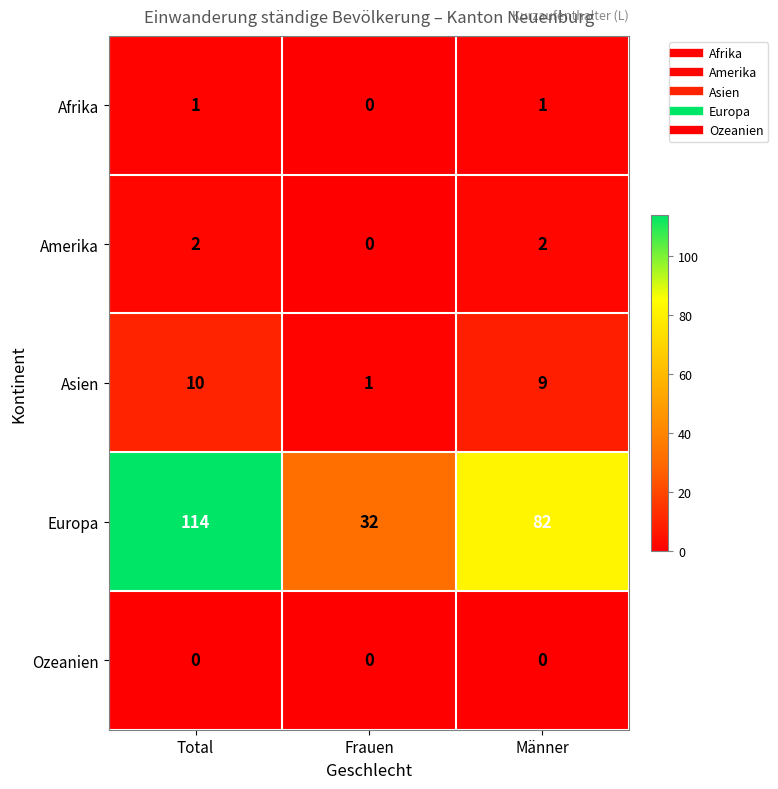

Reading left to right, transcribe all the data shown in this chart.

Afrika: Total=1	Frauen=0	Männer=1
Amerika: Total=2	Frauen=0	Männer=2
Asien: Total=10	Frauen=1	Männer=9
Europa: Total=114	Frauen=32	Männer=82
Ozeanien: Total=0	Frauen=0	Männer=0